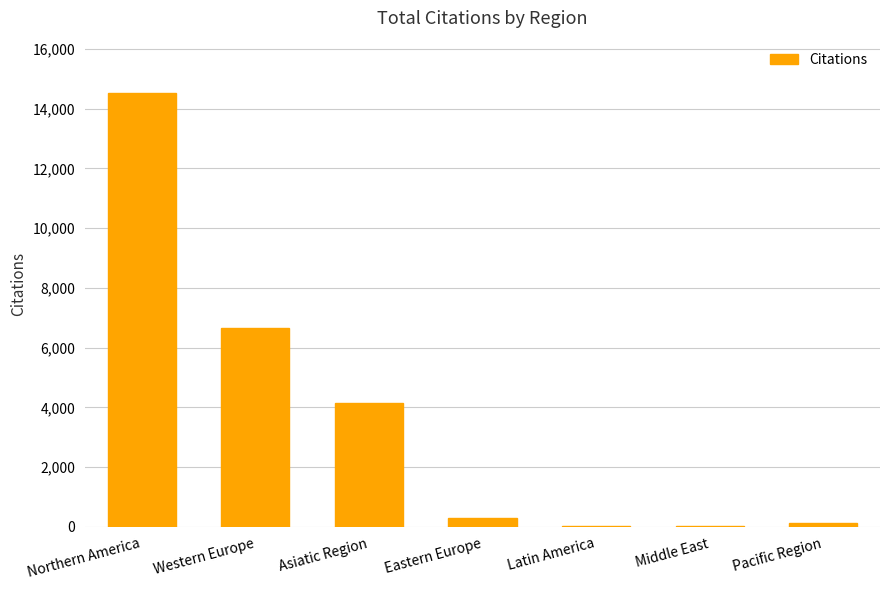

The value at Western Europe is 6673. True or false?

True